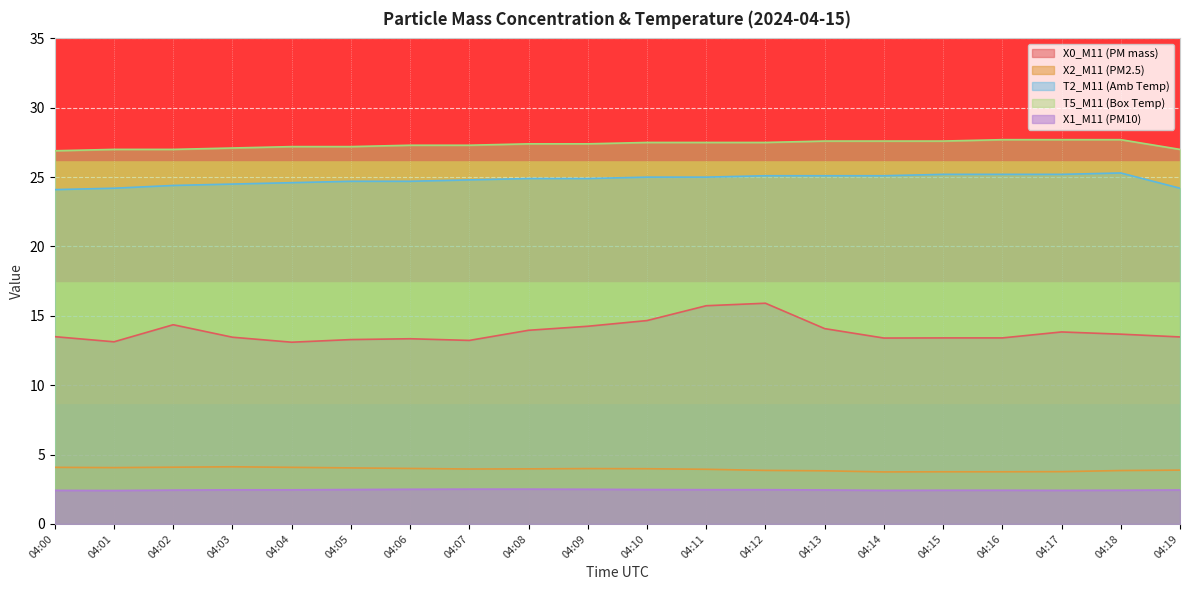

Which series changed the most between 04:03 and 04:05?

T2_M11 (Amb Temp)